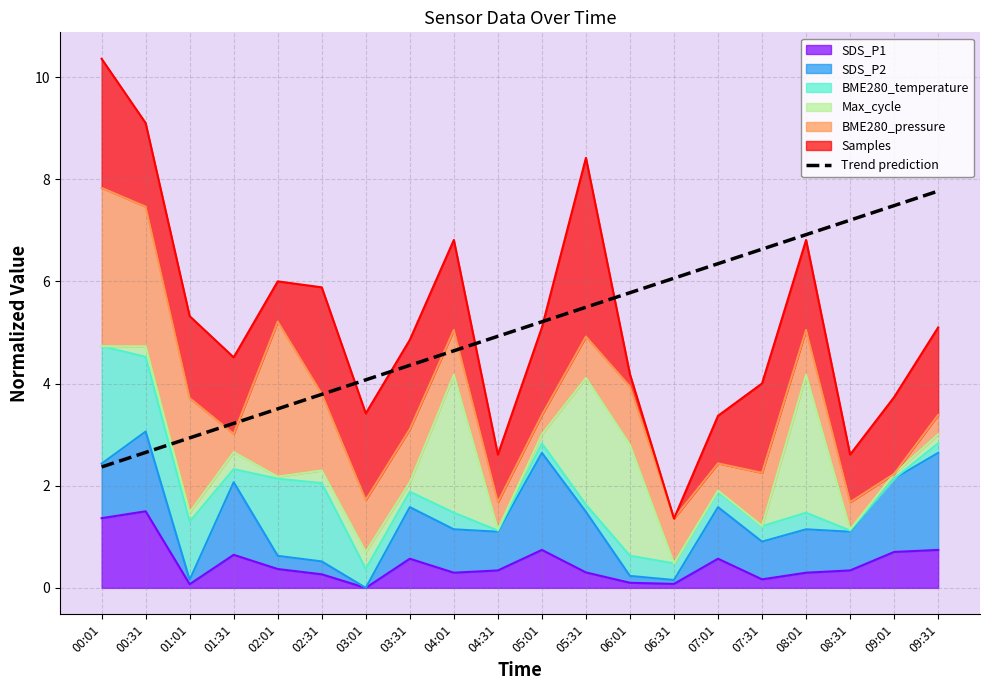

At which label does the data first exceed 5?

05:01